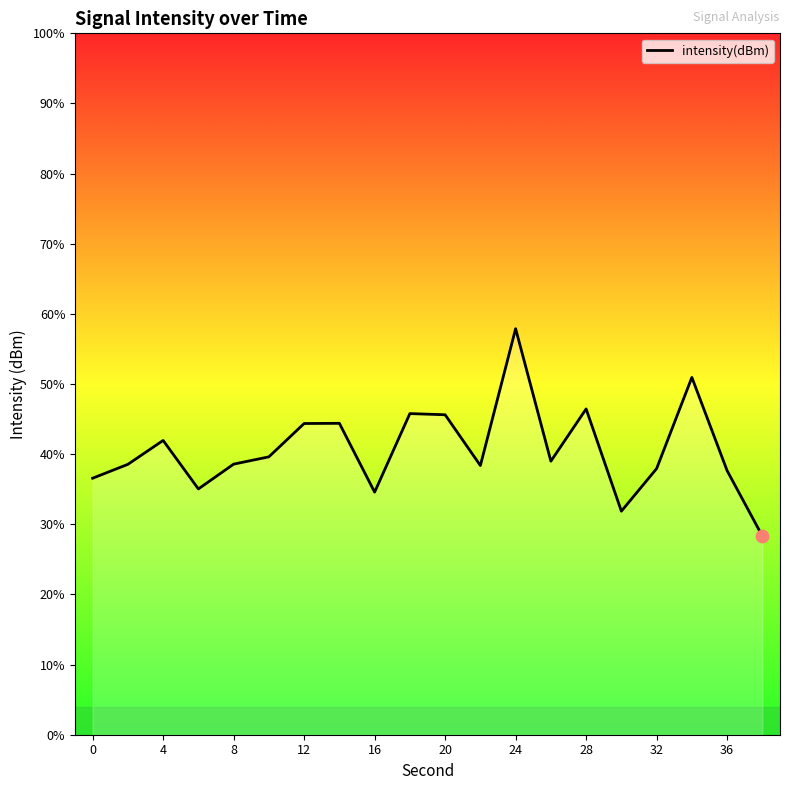

Between 32 and 20, which is larger?

20